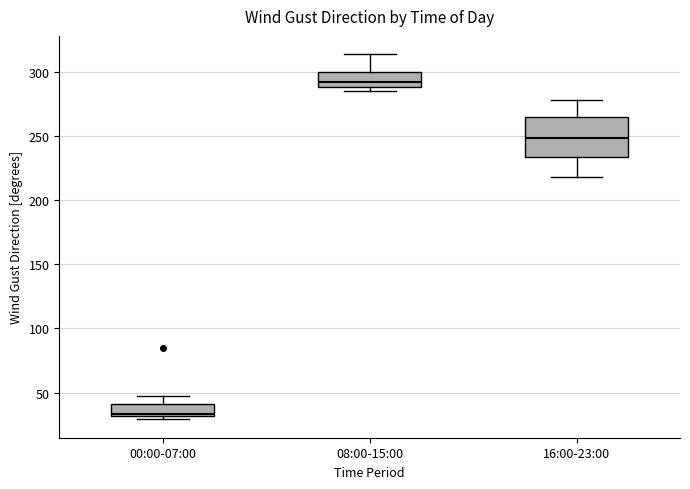

Which box has the highest median line?

08:00-15:00